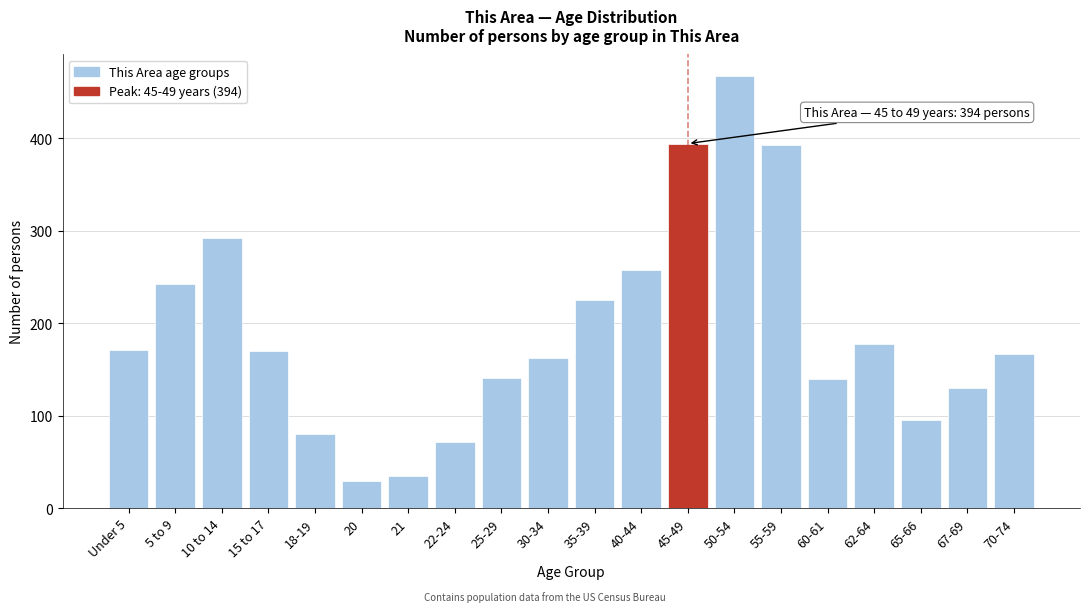

What is the ratio of the value at 50-54 to the value at 45-49?

1.2